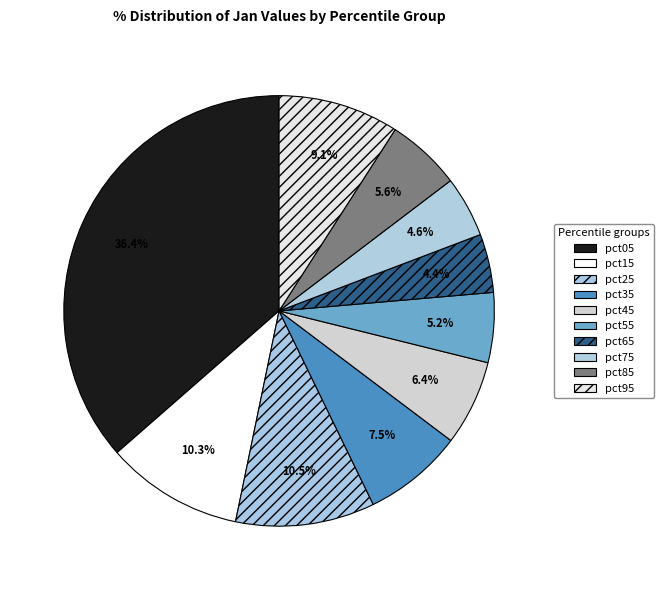

Is there a majority slice in this chart?

No